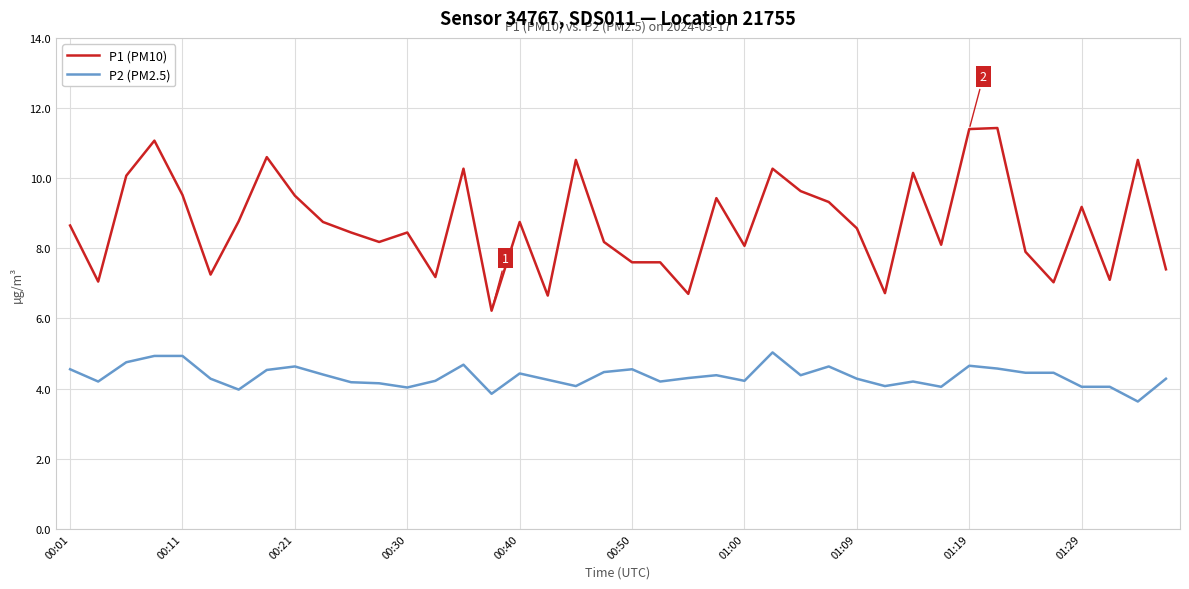

True or false: P1 (PM10) and P2 (PM2.5) cross at least once.

False